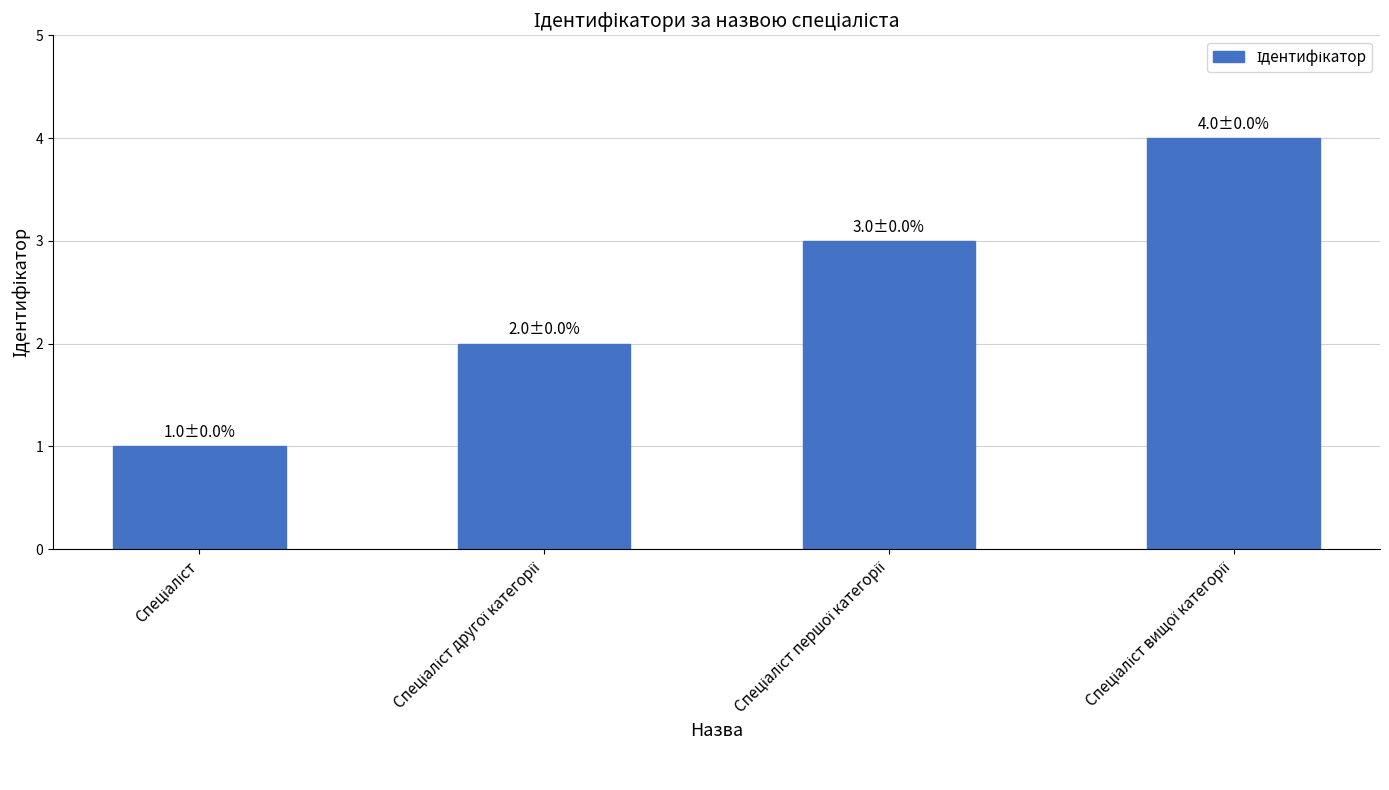

What is the difference between the maximum and minimum values?

3